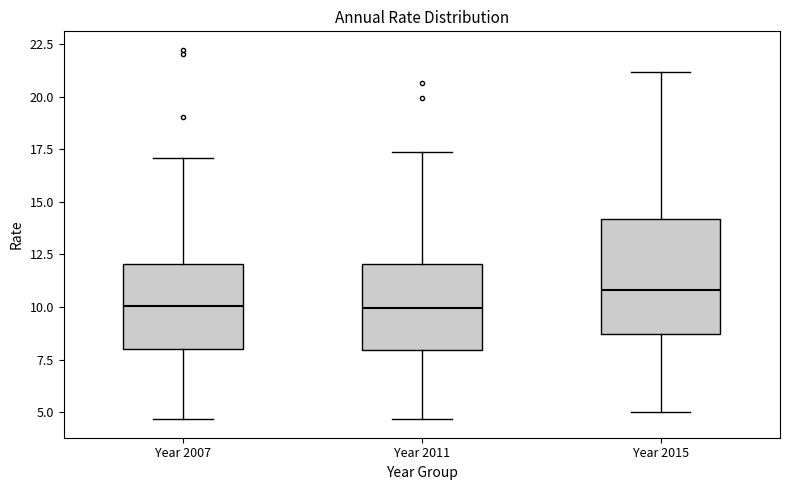

Reading left to right, transcribe this box plot: for each box, give where its median line is, the range the box spans, and where its two whiskers end, as read against the y-axis. The values are not printed on the chart, so give them approximately, as read against the axis.

Year 2007: median 10.0, box 8.0 to 12.0, whiskers 4.5 to 17.0
Year 2011: median 10.0, box 8.0 to 12.0, whiskers 4.5 to 17.5
Year 2015: median 11.0, box 8.5 to 14.0, whiskers 5.0 to 21.0